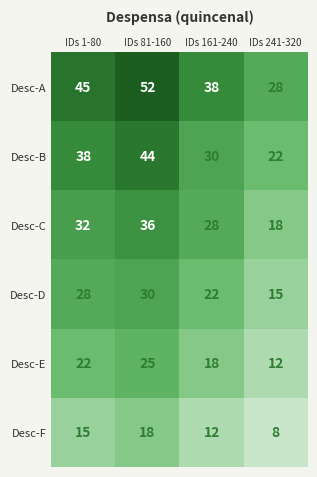

Read the Desc-D value at IDs 161-240, to the nearest 5.

20